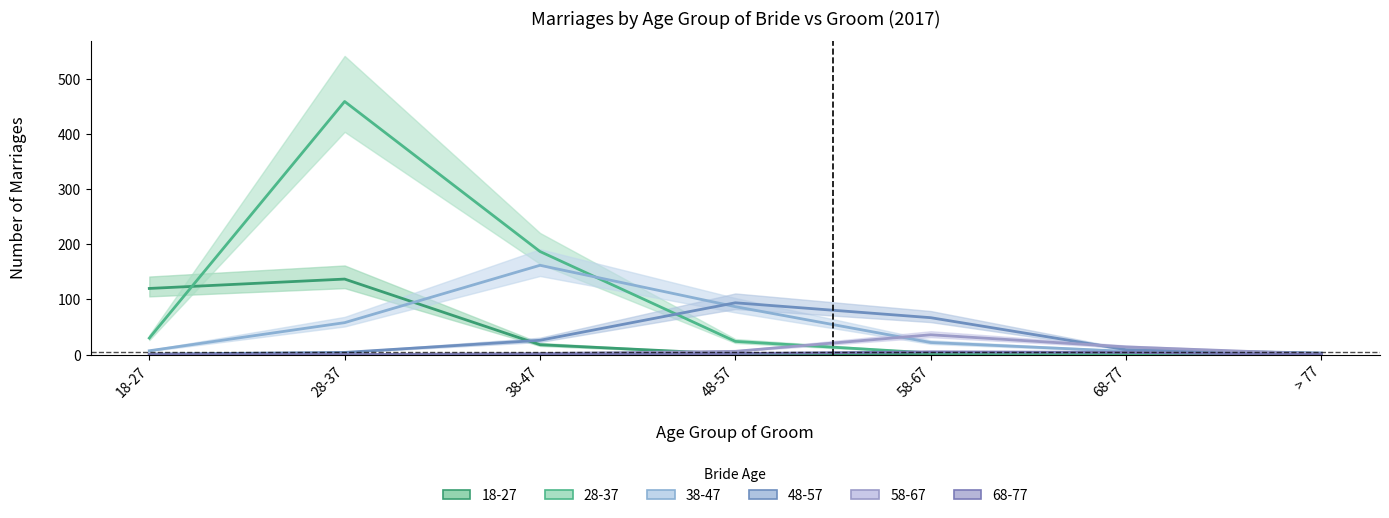

How many data points in 38-47 are above 22?

3